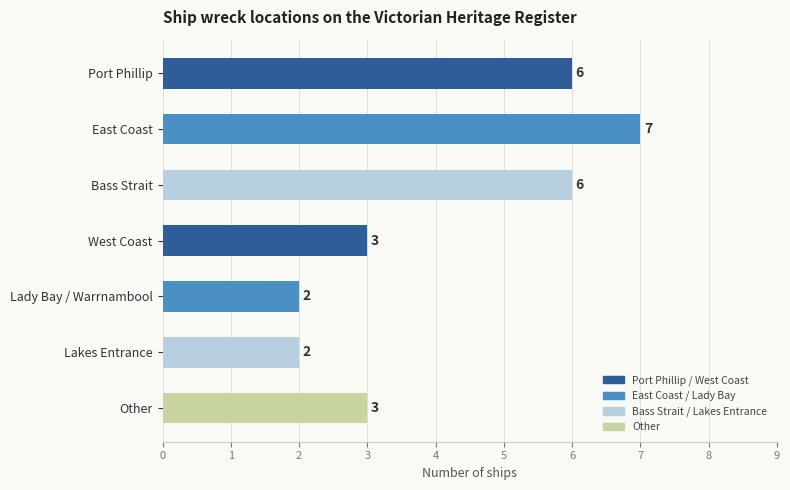

Between Other and Port Phillip, which is larger?

Port Phillip